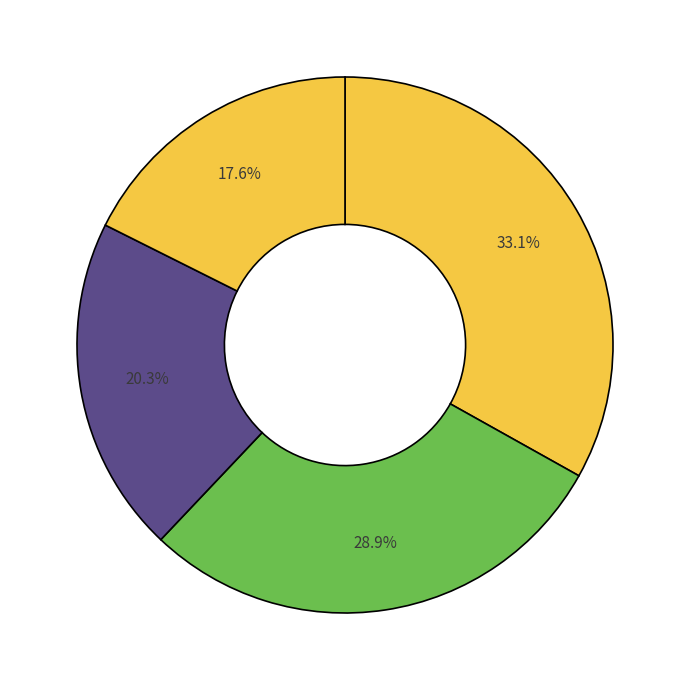

To the nearest percent, what is the average slice percentage?

25%